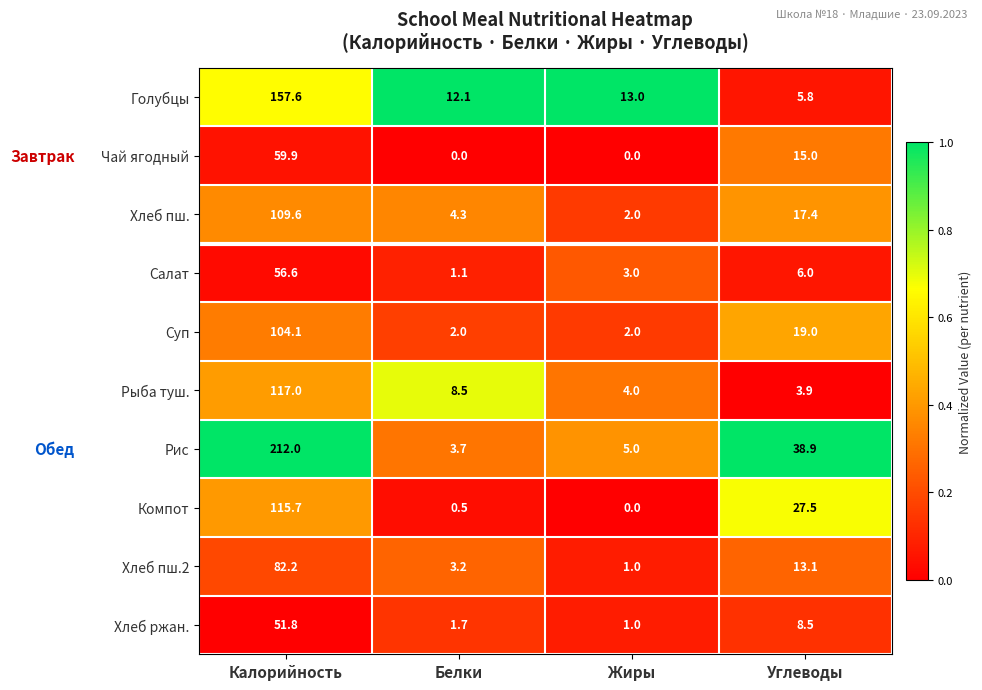

Read the Хлеб пш. value at Белки.

4.3